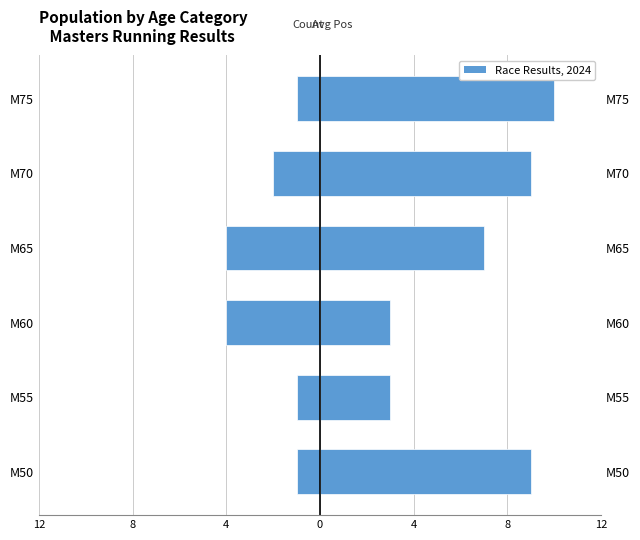

Rank the series by their maximum value, from lowest to highest.

Count (left), Avg Position (right)